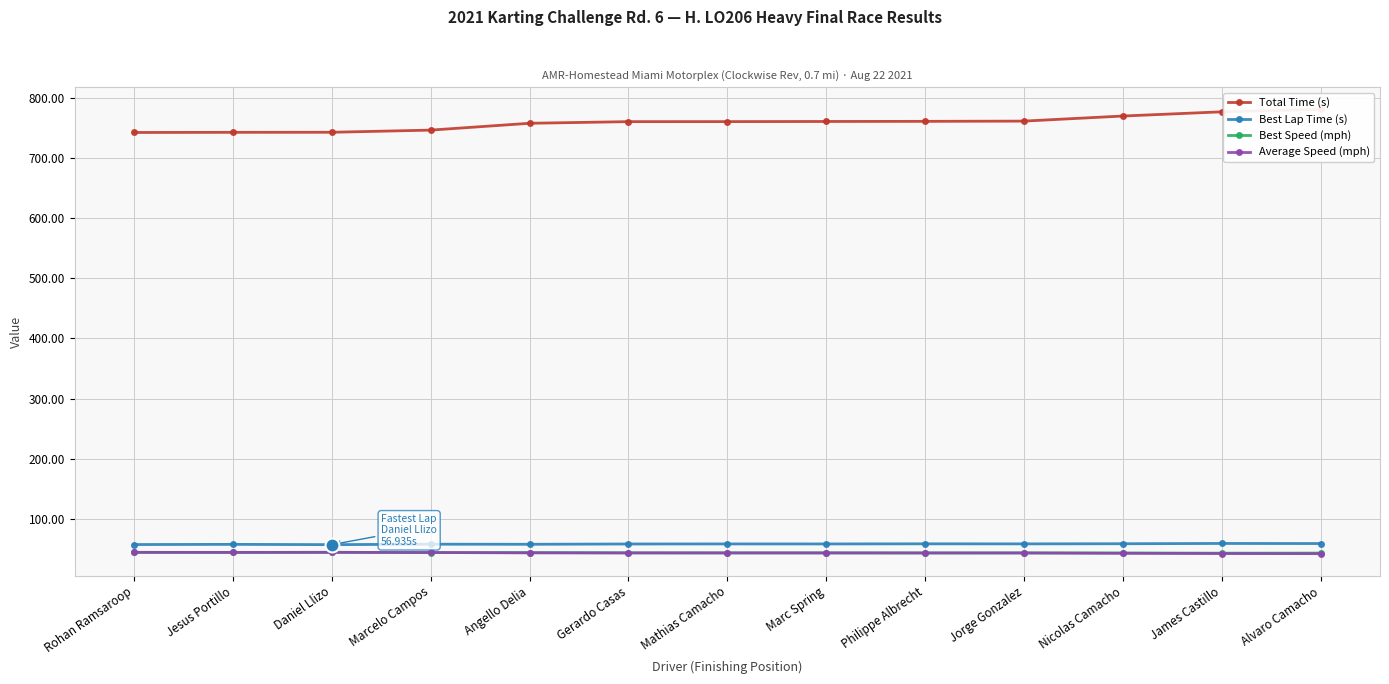

True or false: Best Speed (mph) and Best Lap Time (s) cross at least once.

False